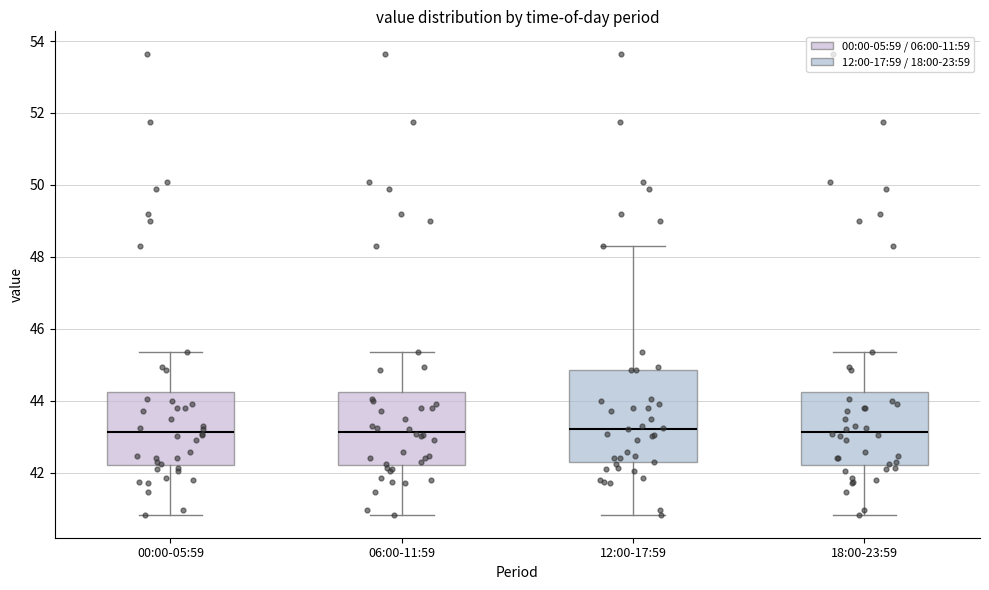

Where is the lower edge of the box for 12:00-17:59 on the y-axis? The values are not printed on the chart, so give them approximately, as read against the axis.

42.2